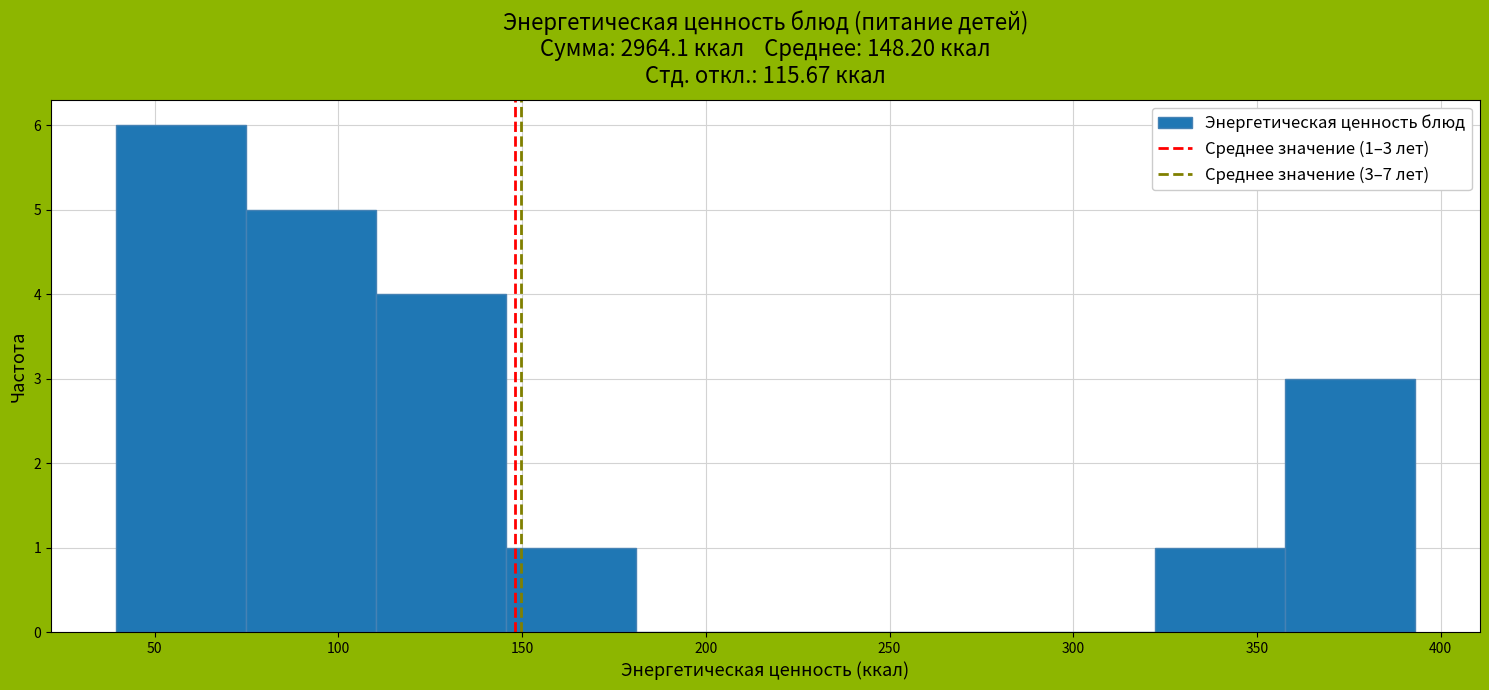

Over which range of the x-axis is the bar tallest?

40 to 75